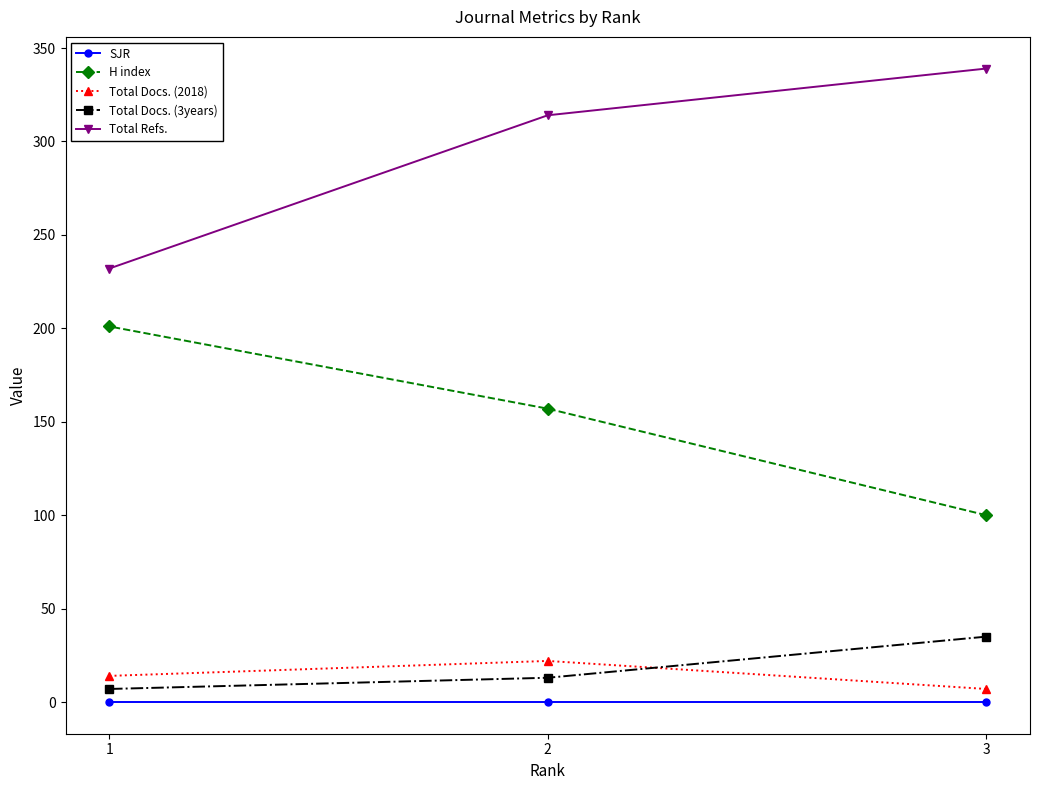

Which series has the largest total across all categories?

Total Refs.